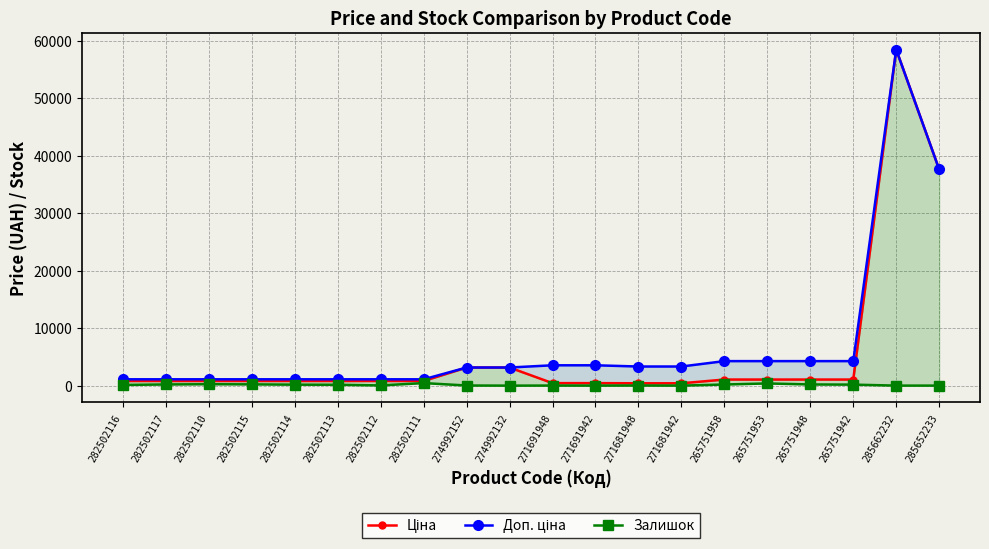

What is the difference between the second highest and second lowest values in the Доп. ціна series?

36484.5